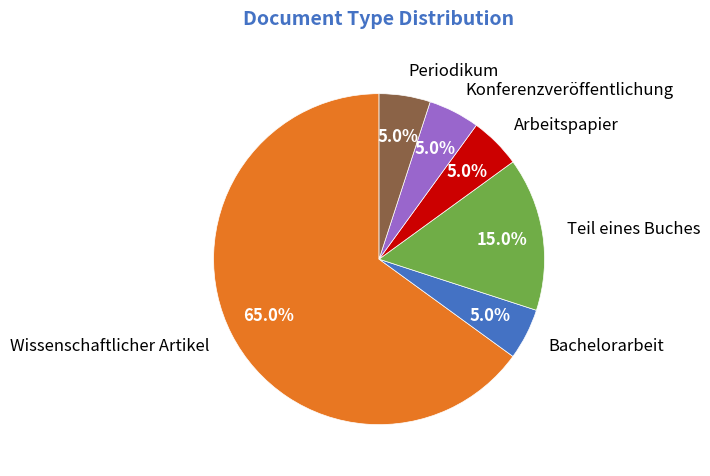

To the nearest percent, what is the combined percentage of Bachelorarbeit and Konferenzveröffentlichung?

10%